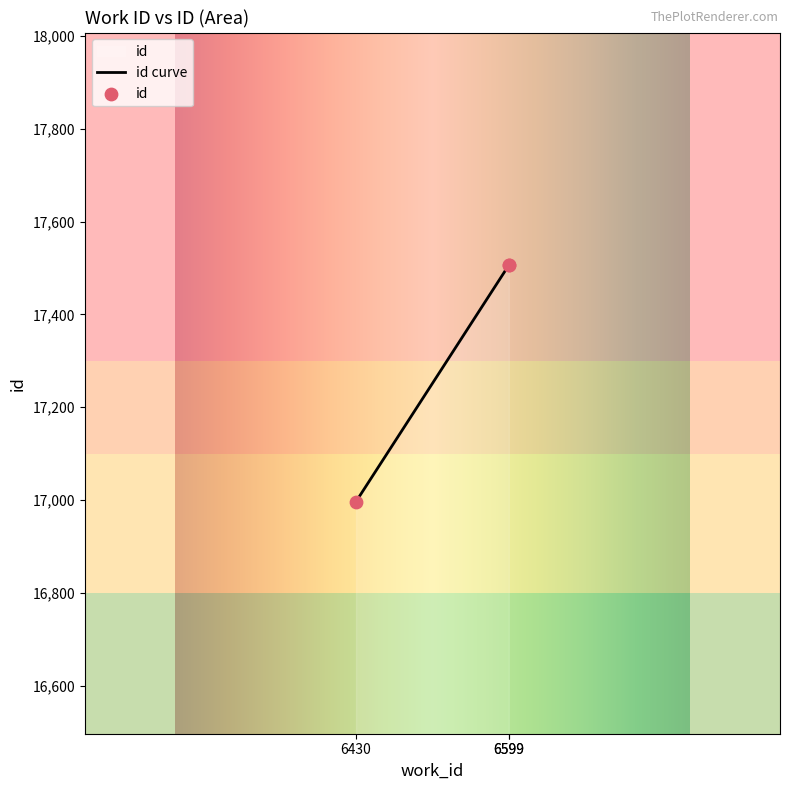

What is the ratio of the value at 6599 to the value at 6599?

1.0